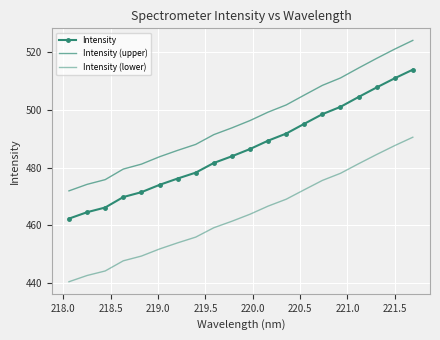

What are all the series names shown in the legend?

Intensity, Intensity (upper), Intensity (lower)